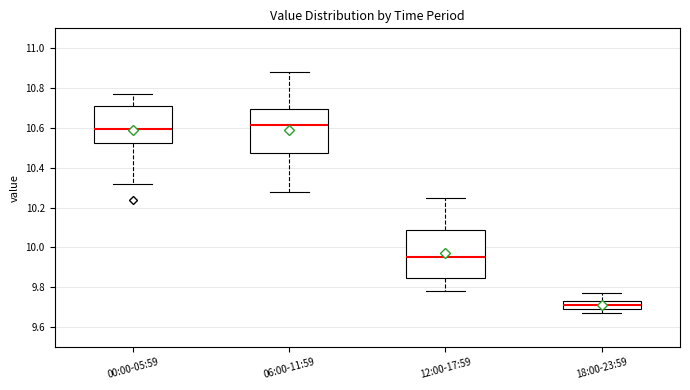

Which box has the lowest median line?

18:00-23:59